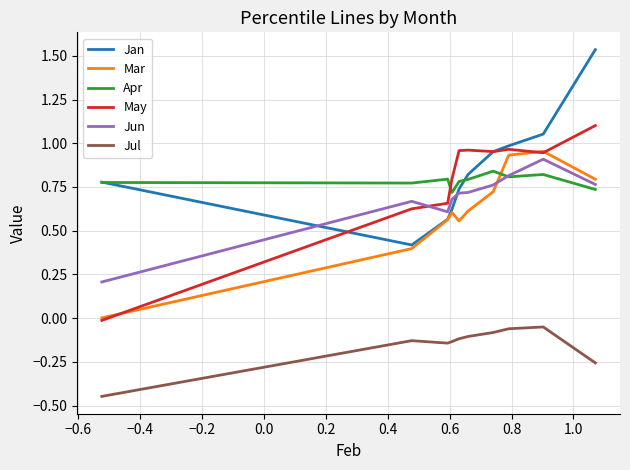

What are all the series names shown in the legend?

Jan, Mar, Apr, May, Jun, Jul